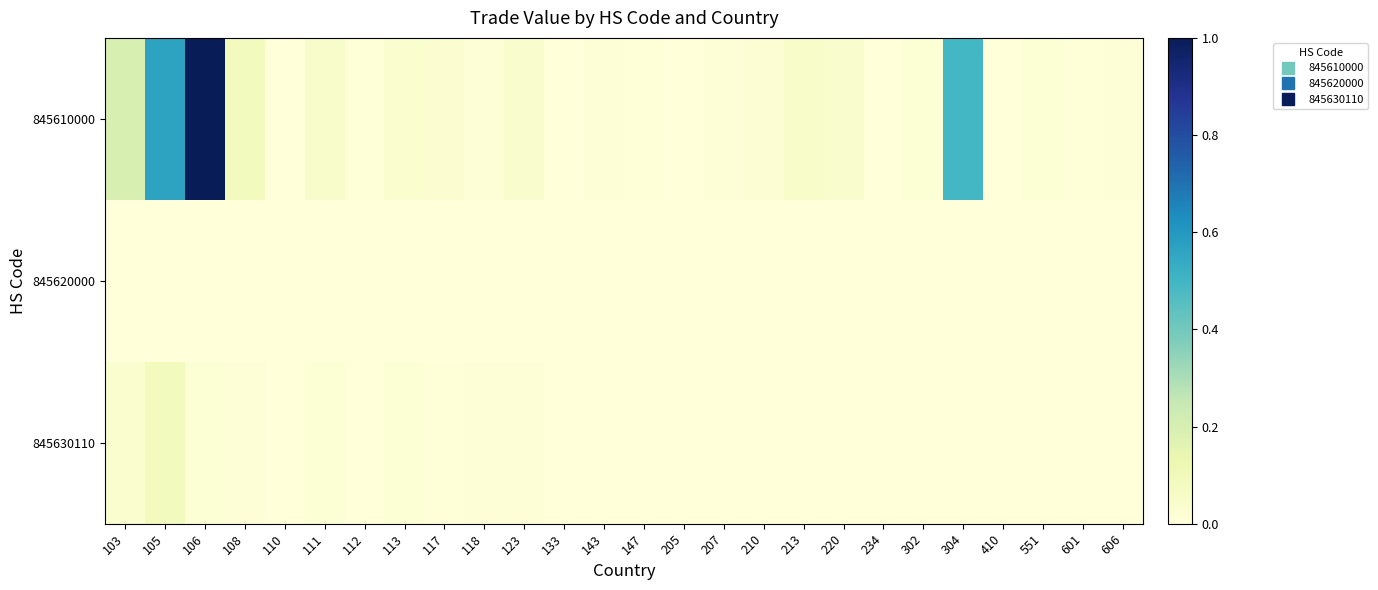

Which series has the largest total across all categories?

845610000